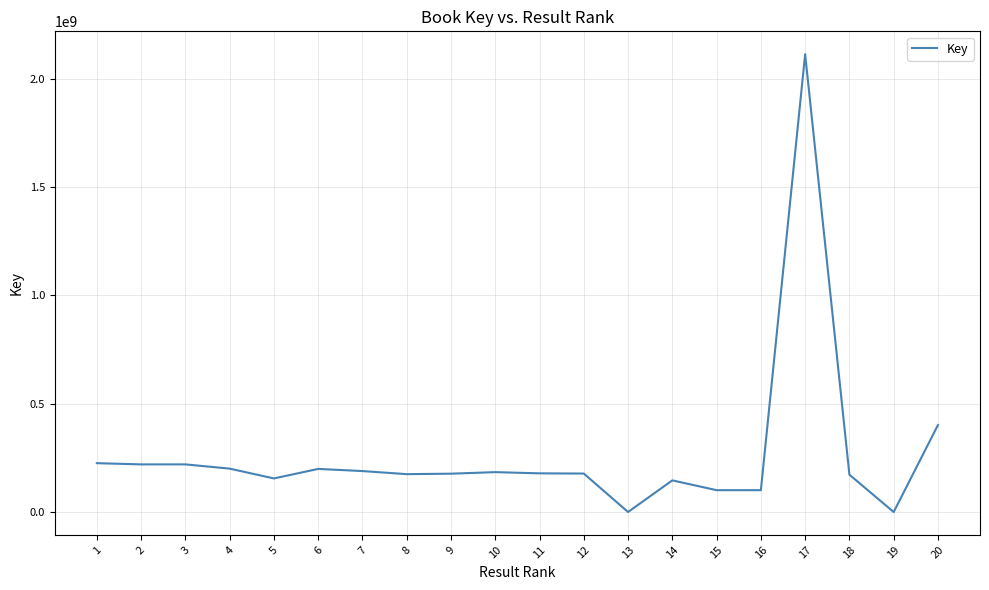

Approximately how many times larger is the value at 15 compared to 1?

0.4